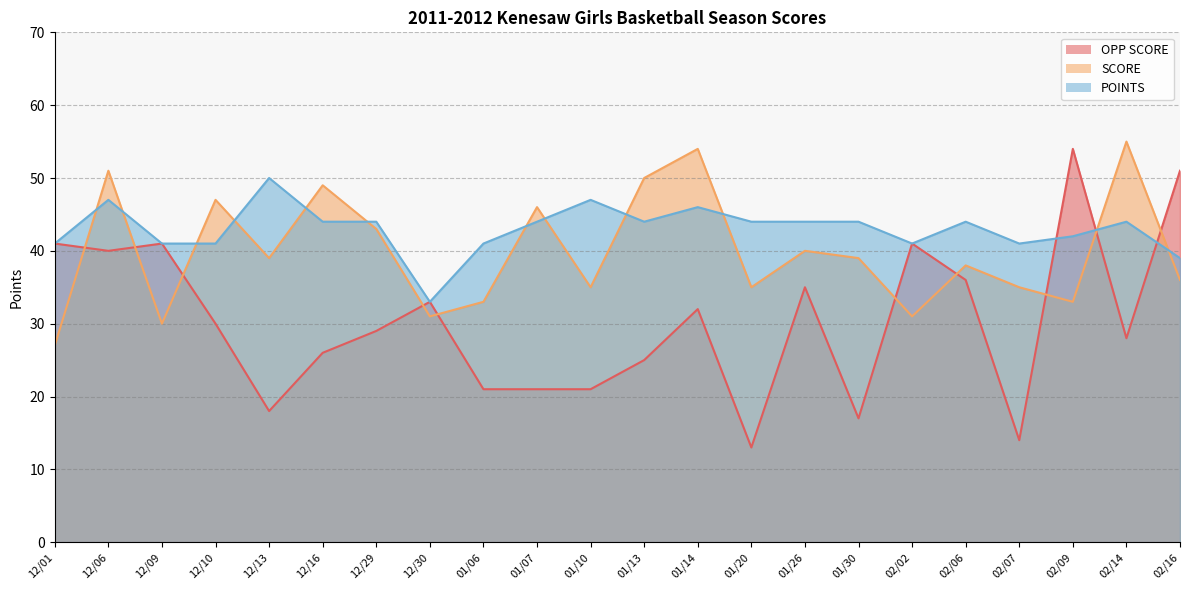

Is it true that OPP SCORE equals 33 at 12/30?

True